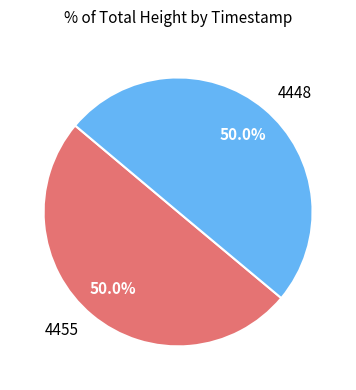

Combined, do 4455 and 4448 account for over 50%?

Yes